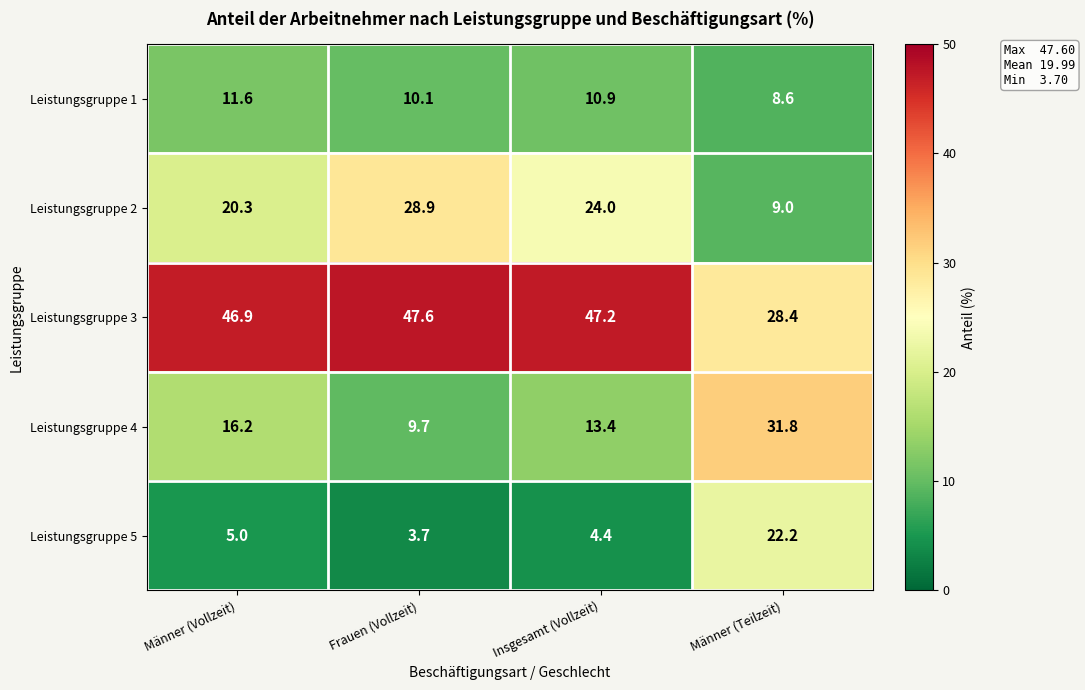

True or false: Leistungsgruppe 5 has a value of 1.3 at Männer (Vollzeit).

False